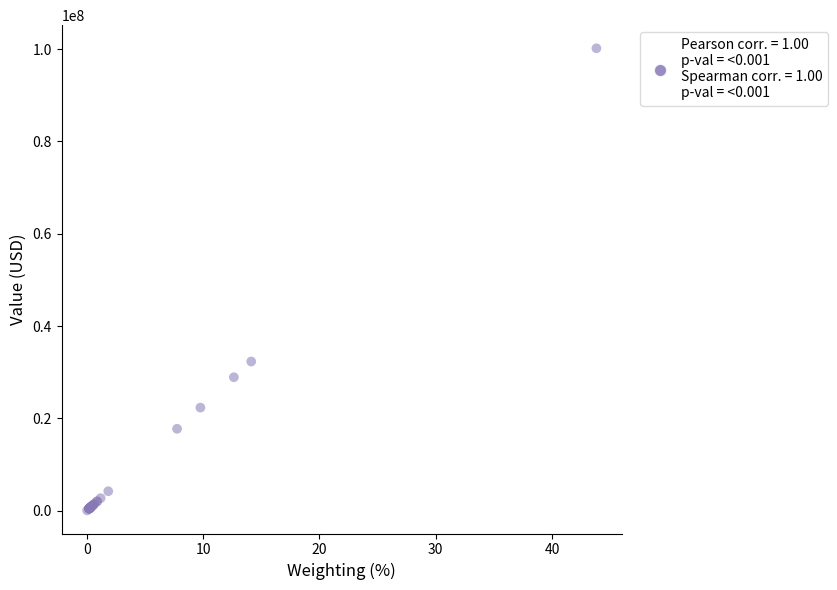

What Y value in the scatter plot is closest to 50119000?

32322000